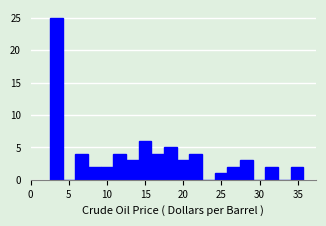

Around what value on the x-axis is the tallest bar? Give the approximate position of its centre, as read against the axis.

3.5